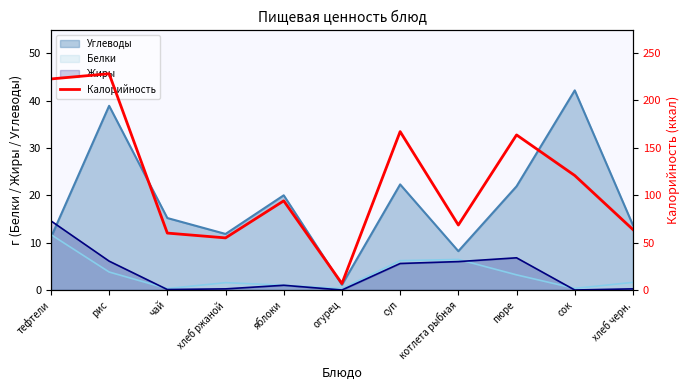

How many lines are shown in the chart?

1